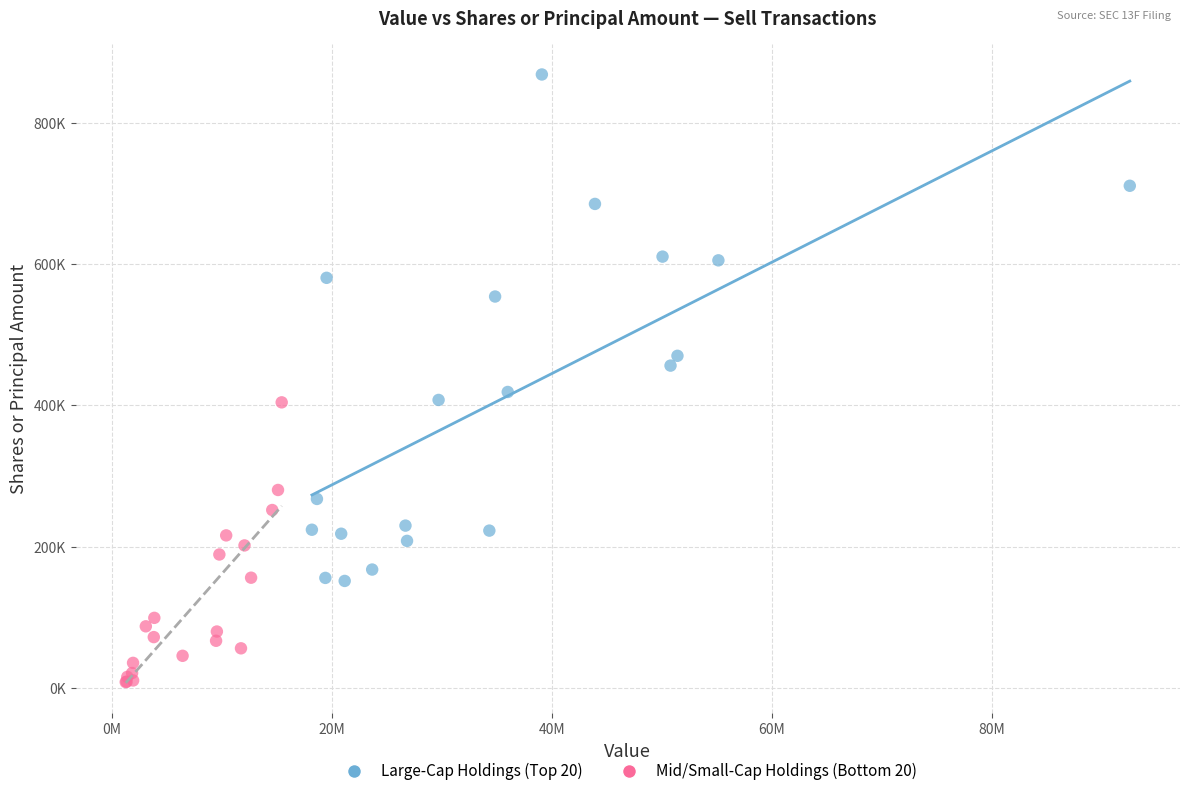

What are all the series names shown in the legend?

Large-Cap Holdings (Top 20), Mid/Small-Cap Holdings (Bottom 20)